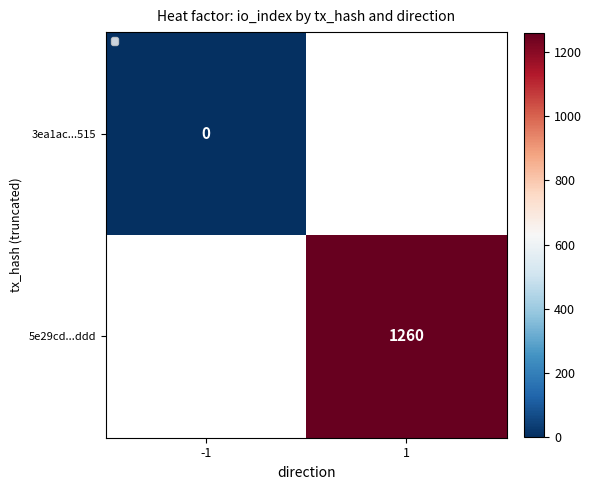

True or false: 5e29cd...ddd has a value of 819 at 1.

False